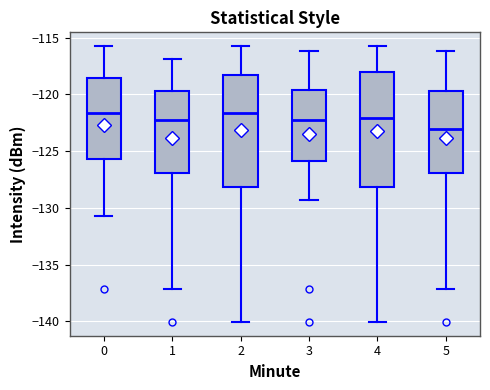

Reading left to right, read every box against the y-axis: the position of its median line, the range the box covers, and the ends of its whiskers. The values are not printed on the chart, so give them approximately, as read against the axis.

0: median -121.5, box -125.5 to -118.5, whiskers -130.5 to -116.0
1: median -122.5, box -127.0 to -119.5, whiskers -137.0 to -117.0
2: median -121.5, box -128.0 to -118.5, whiskers -140.0 to -116.0
3: median -122.5, box -126.0 to -119.5, whiskers -129.5 to -116.0
4: median -122.0, box -128.0 to -118.0, whiskers -140.0 to -116.0
5: median -123.0, box -127.0 to -119.5, whiskers -137.0 to -116.0